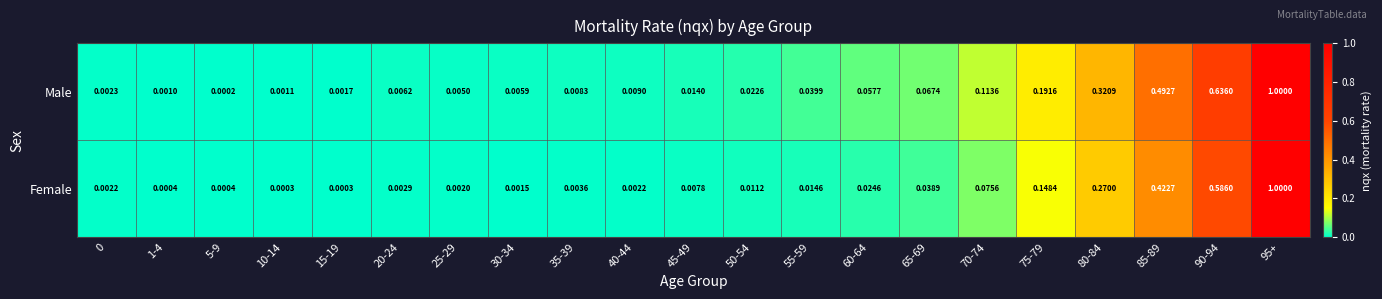

Which series has the largest total across all categories?

Male